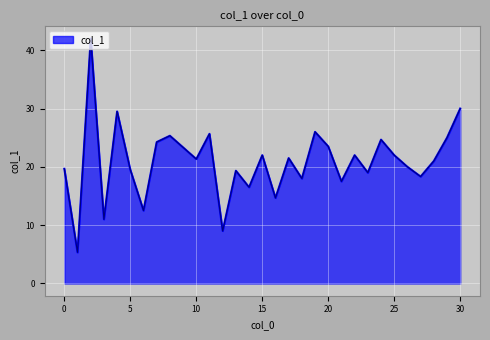

What is the greatest value displayed?

42.0